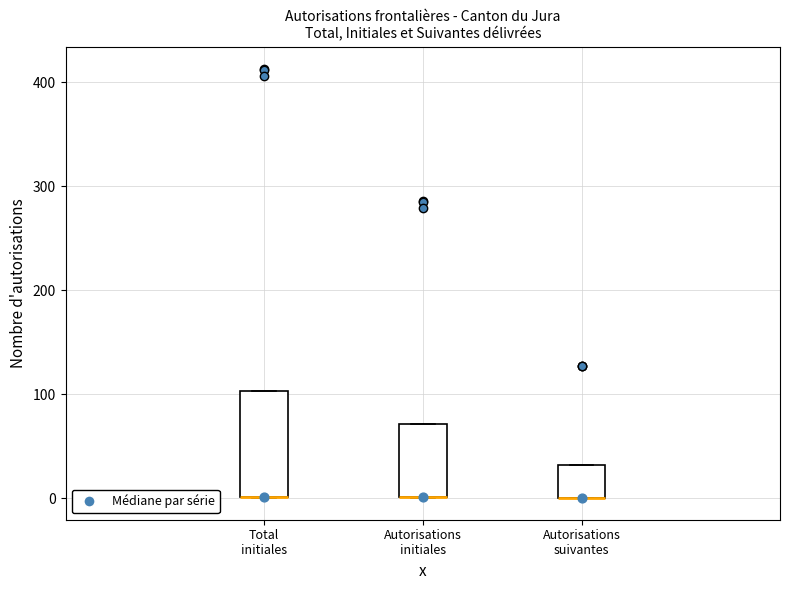

Reading left to right, transcribe this box plot: for each box, give where its median line is, the range the box spans, and where its two whiskers end, as read against the y-axis. The values are not printed on the chart, so give them approximately, as read against the axis.

Total initiales: median 0 (drawn on the box's lower edge), box 0 to 100, whiskers 0 to 100
Autorisations initiales: median 0 (drawn on the box's lower edge), box 0 to 70, whiskers 0 to 70
Autorisations suivantes: median 0 (drawn on the box's lower edge), box 0 to 30, whiskers 0 to 30